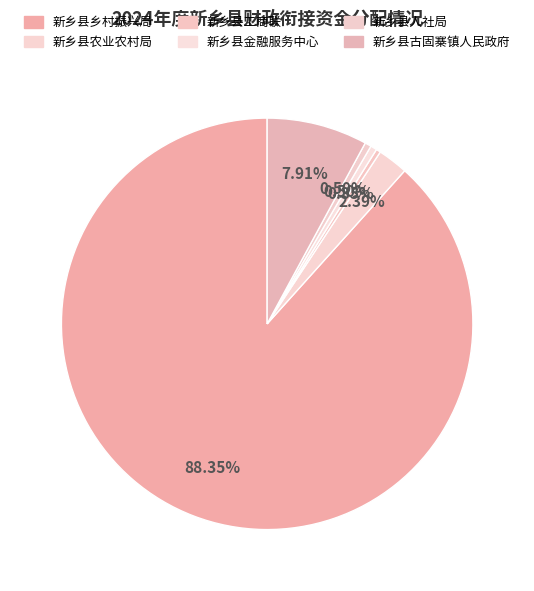

How many segments does this pie chart have?

6